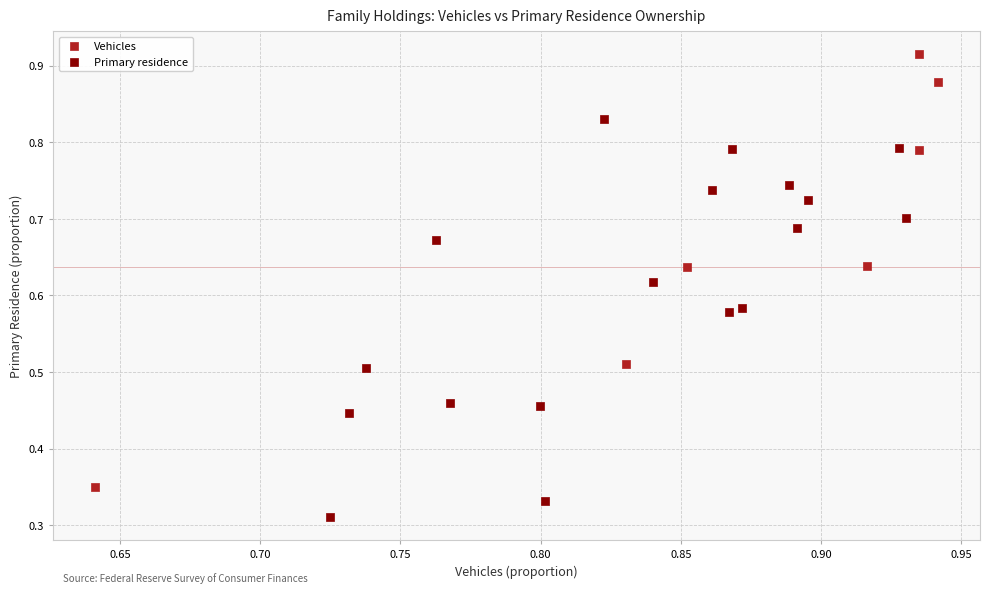

Which series reaches the minimum Y coordinate?

Primary residence